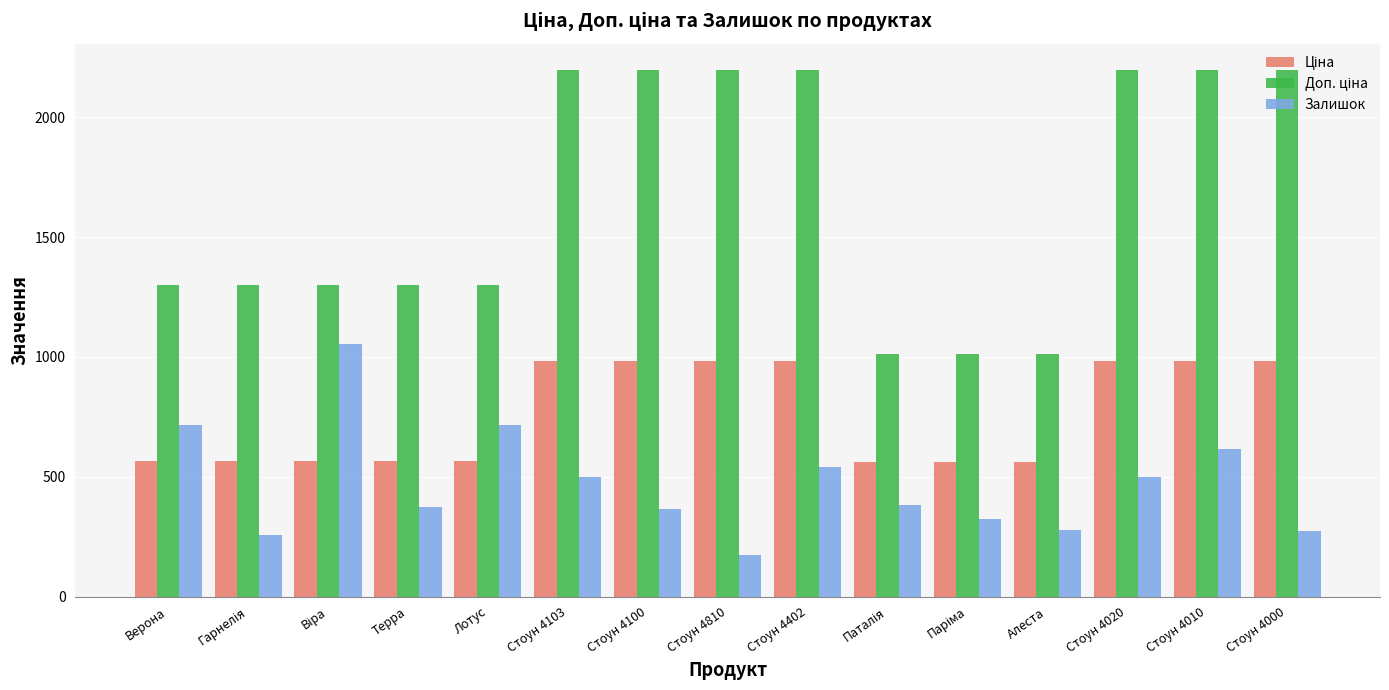

What is the smallest value displayed?

173.0